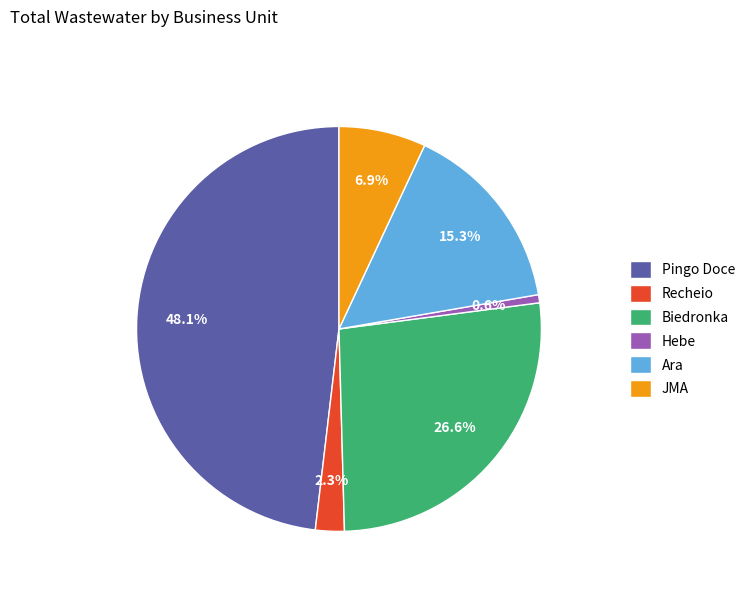

Is Ara the majority of the pie?

No